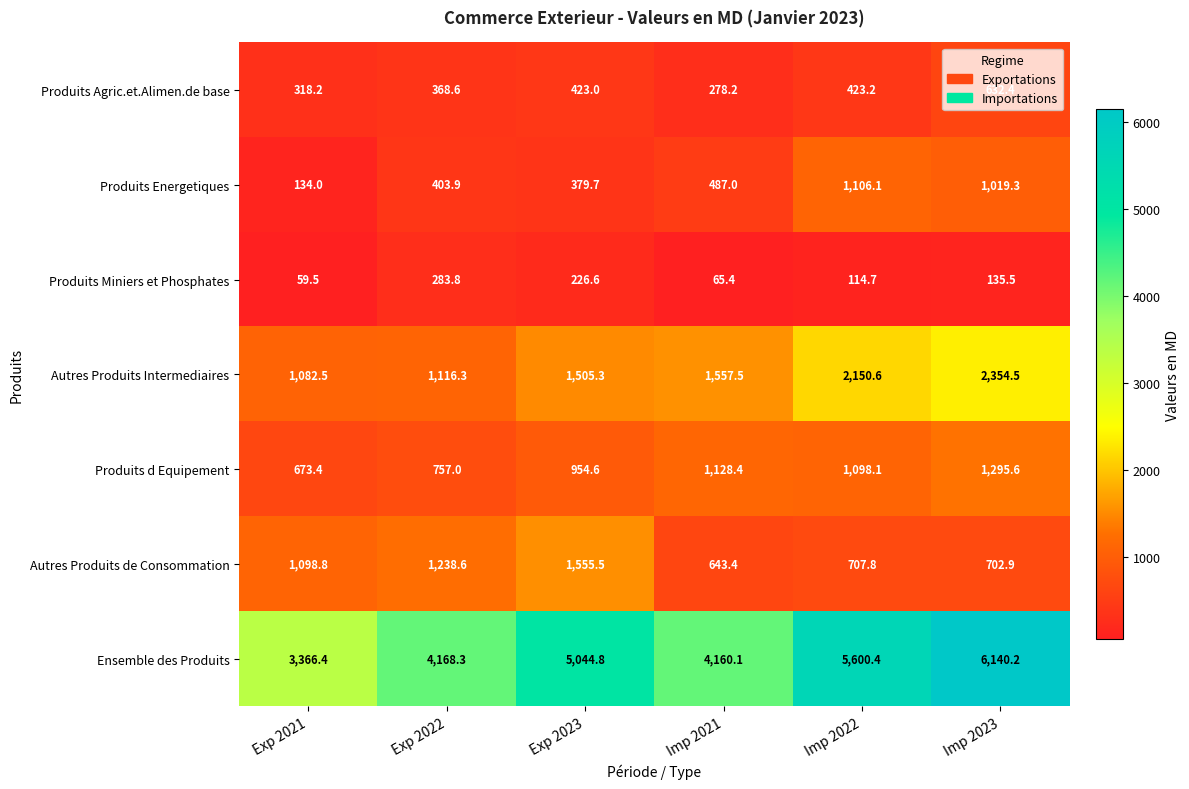

List the labels in order of Produits Miniers et Phosphates value, smallest first.

Exp 2021, Imp 2021, Imp 2022, Imp 2023, Exp 2023, Exp 2022